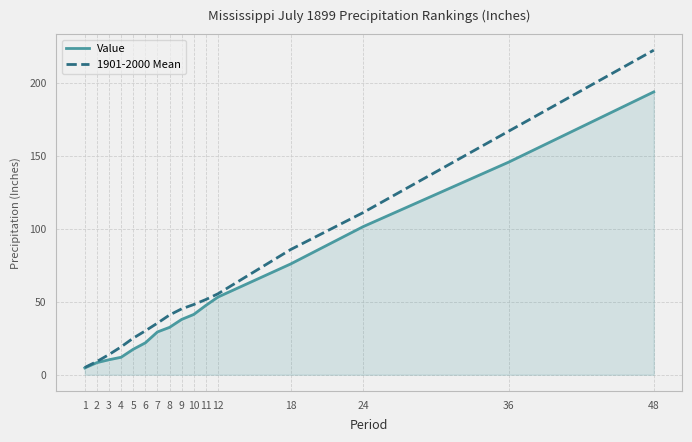

At how many categories does at least one series exceed 211?

1